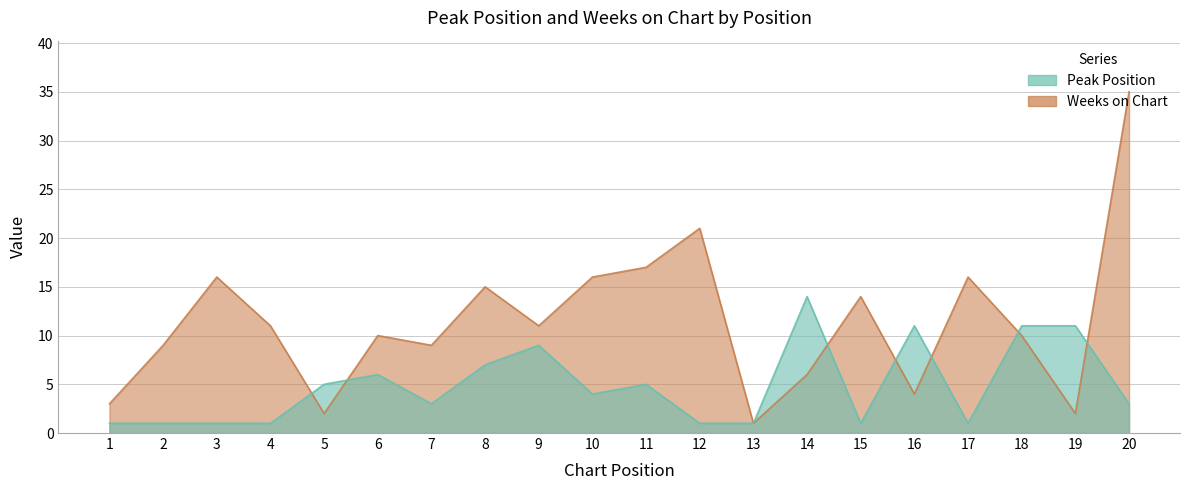

Does the chart display data point markers on the line(s)?

No